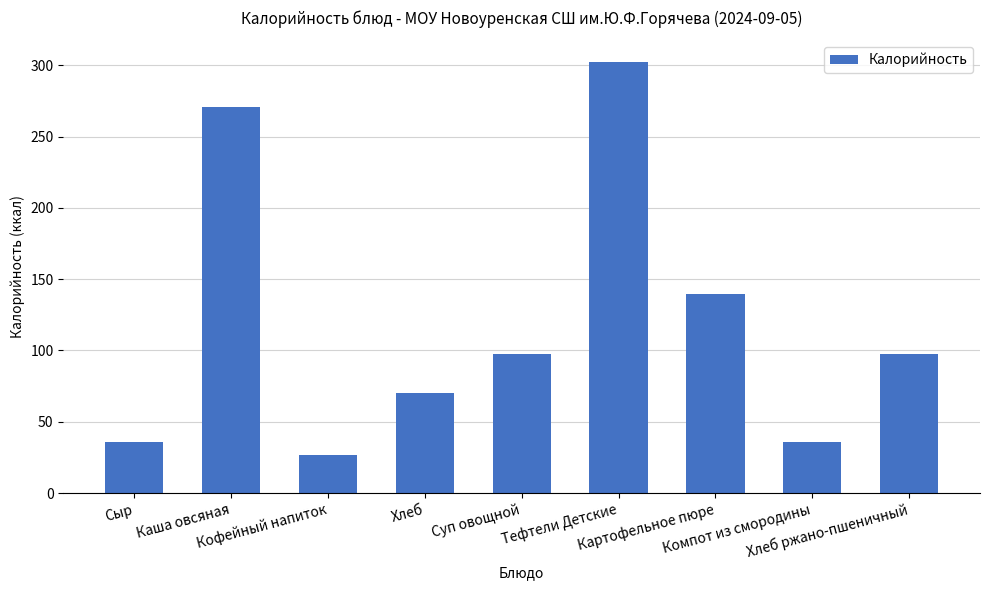

How many values are below 97?

4